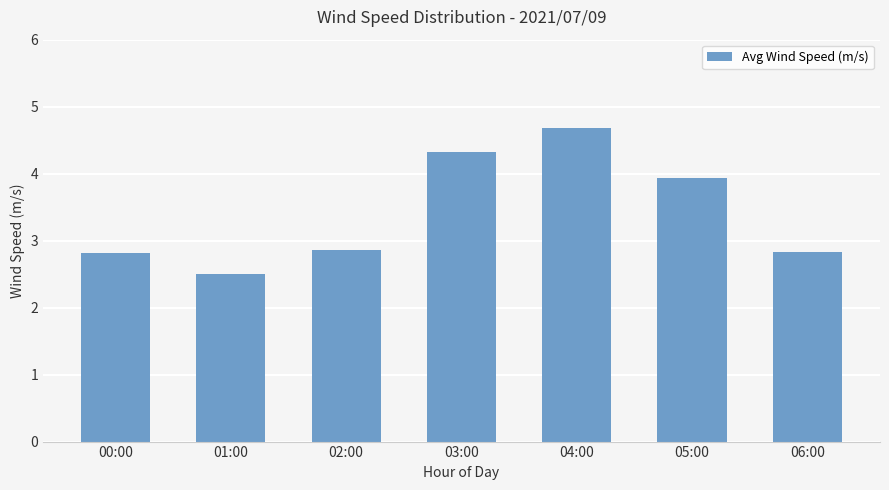

Which category has the highest value across all series?

04:00